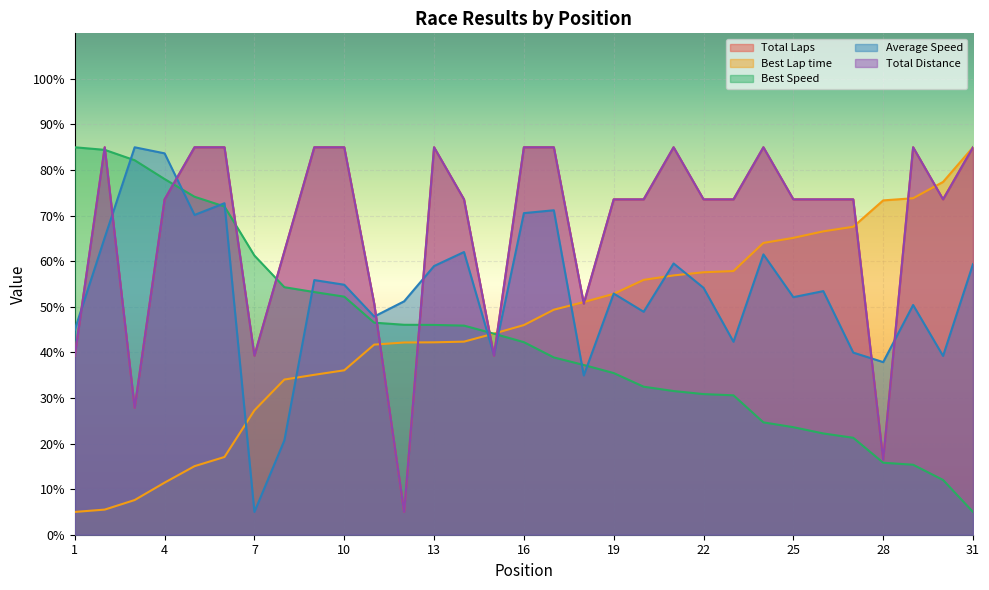

What is the average value of the Average Speed series?

53.1